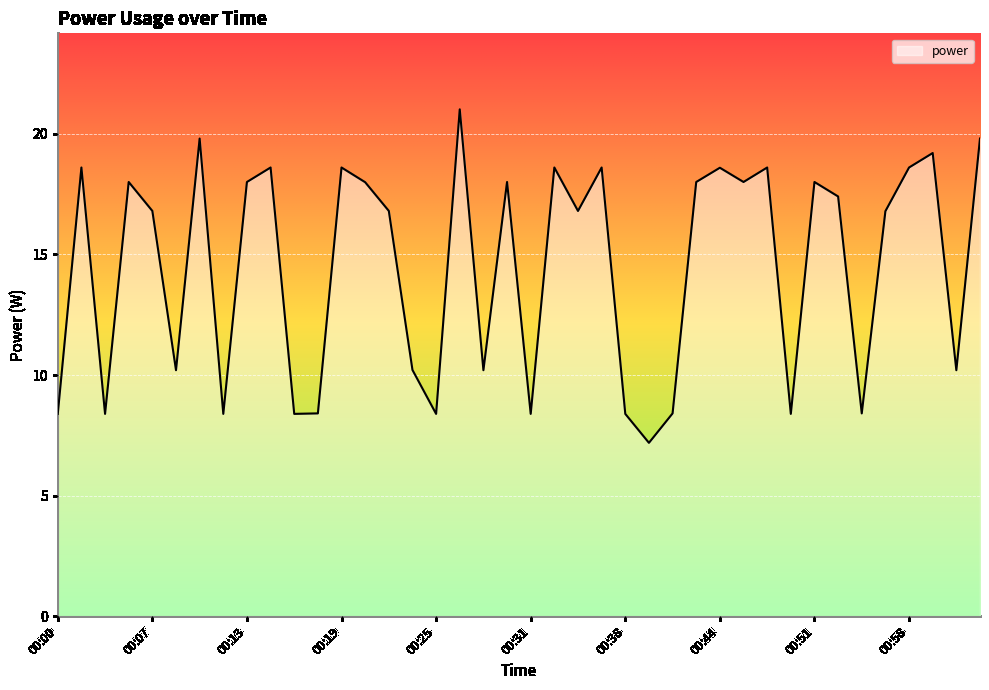

What is the difference between the maximum and minimum values?

13.8